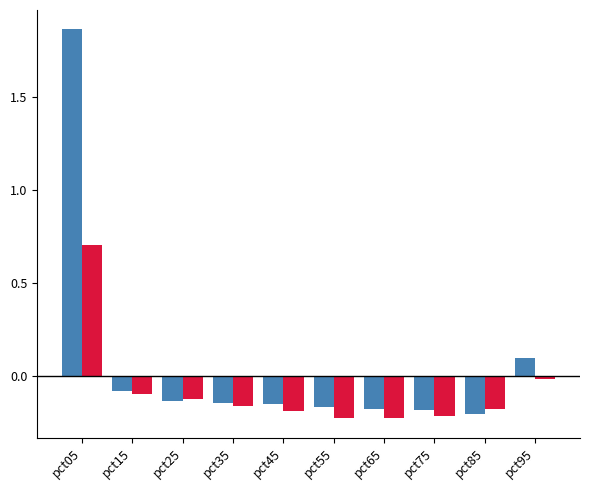

How many categories are shown in the chart?

10